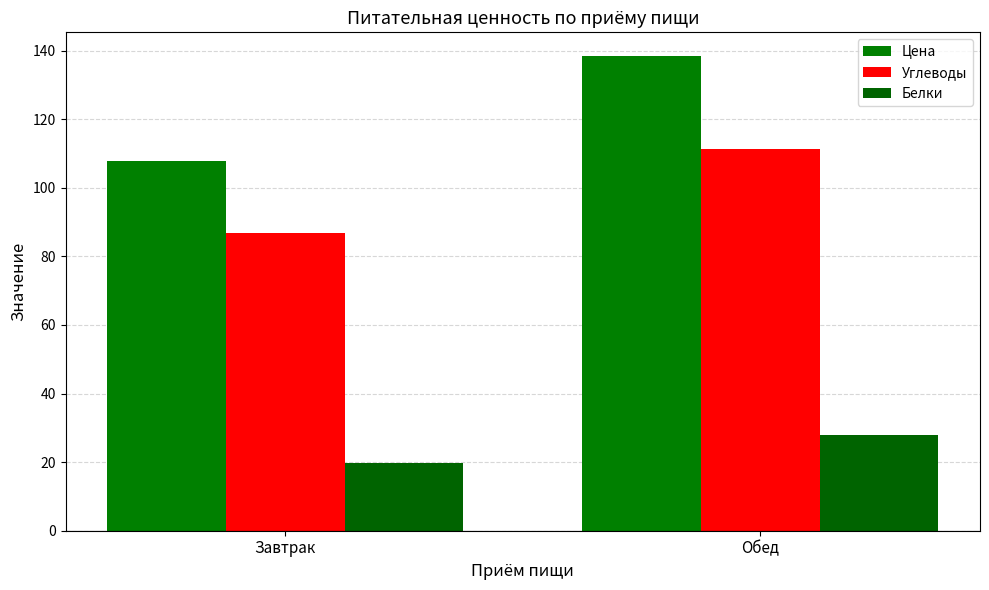

At which label does Белки reach its peak?

Обед